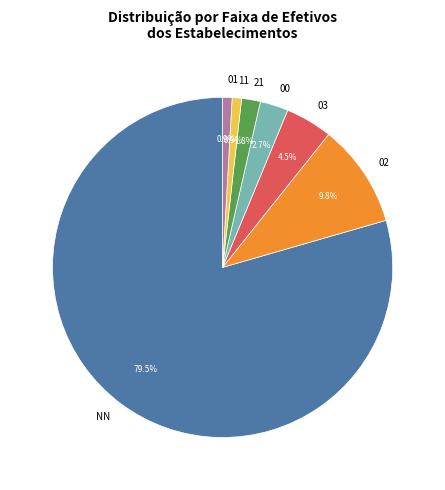

How many slices are in this pie chart?

7